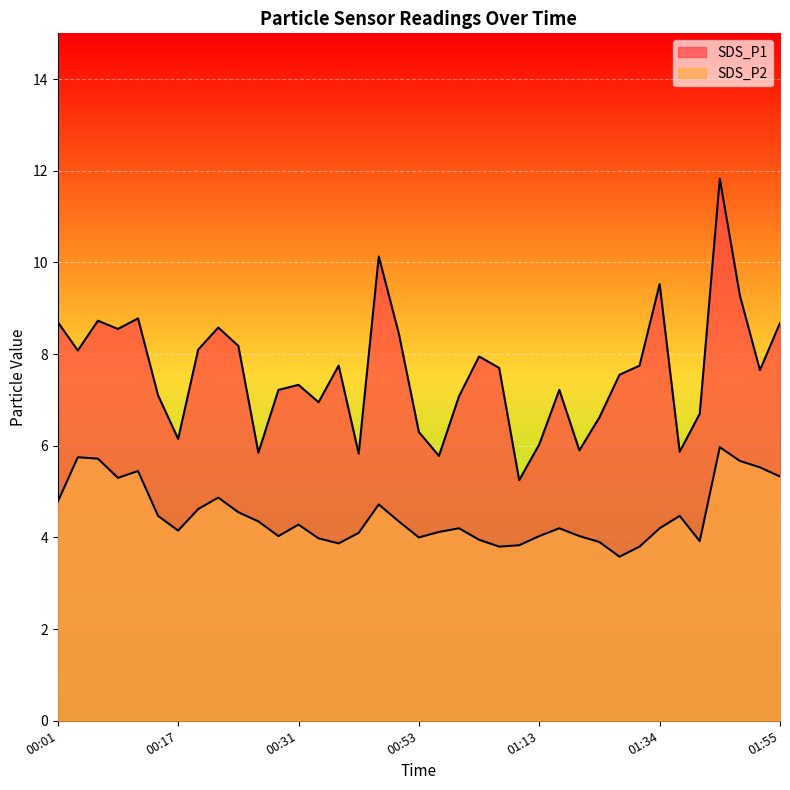

What is the average value of the SDS_P1 series?

7.6